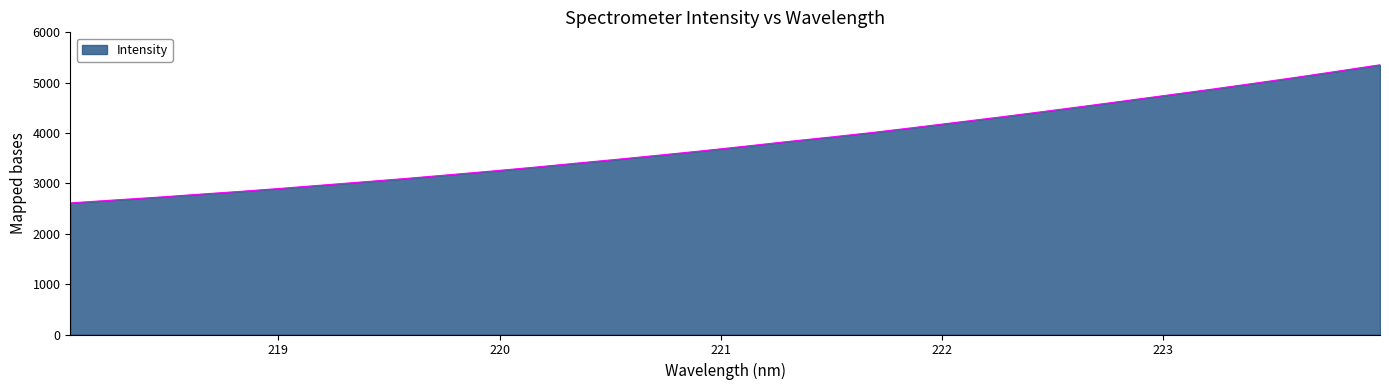

What is the maximum value shown in the chart?

5355.5